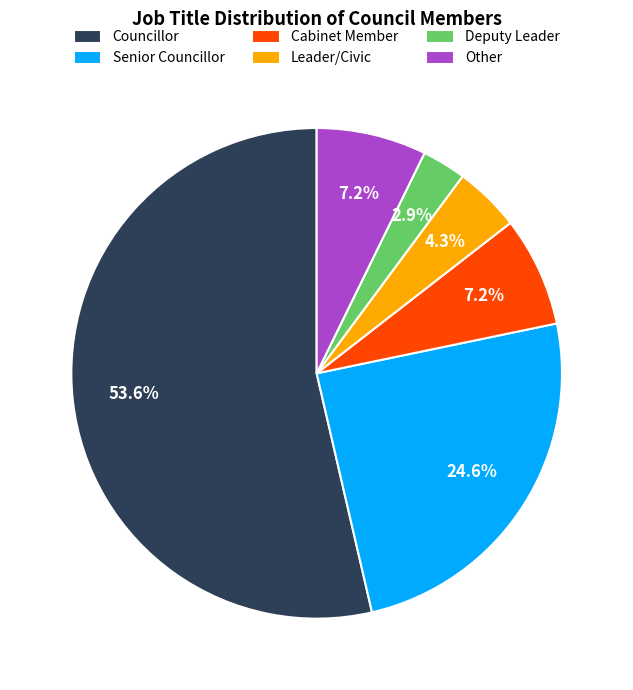

Between Councillor and Deputy Leader, which is larger?

Councillor